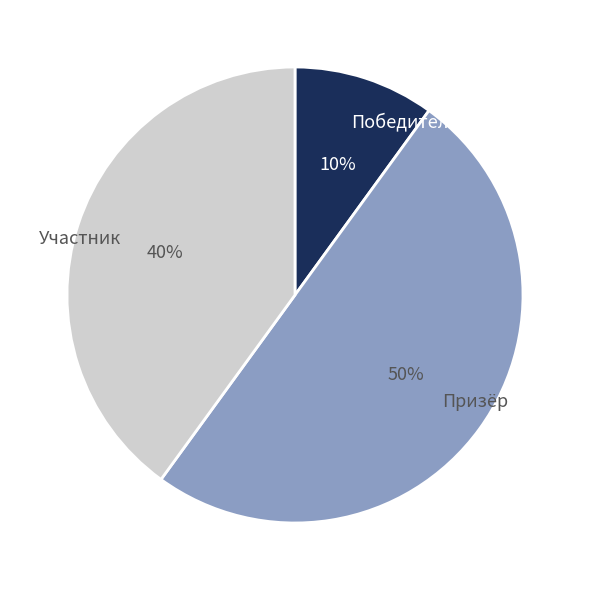

To the nearest percent, what percentage of the pie is Участник?

40%